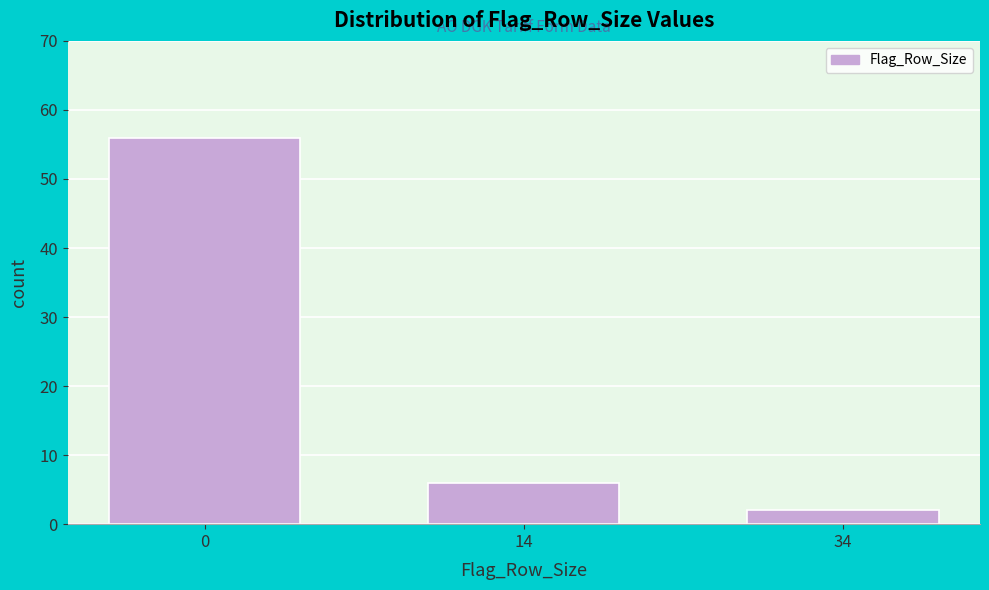

Reading left to right, list all the values displayed in this chart.

56	6	2